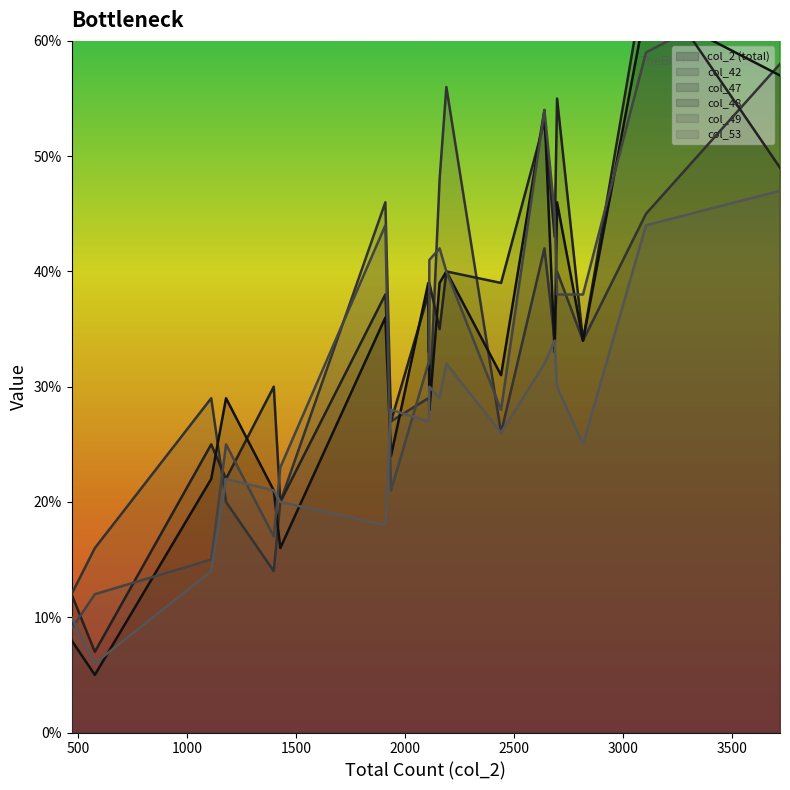

Which series reaches the maximum Y coordinate?

col_2 (total)